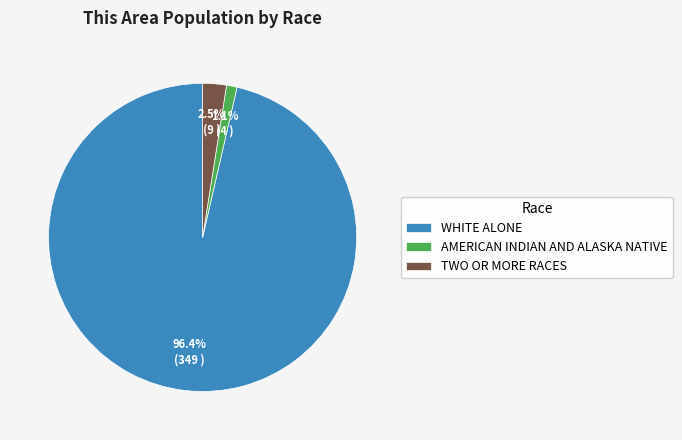

Between AMERICAN INDIAN AND ALASKA NATIVE and TWO OR MORE RACES, which is larger?

TWO OR MORE RACES